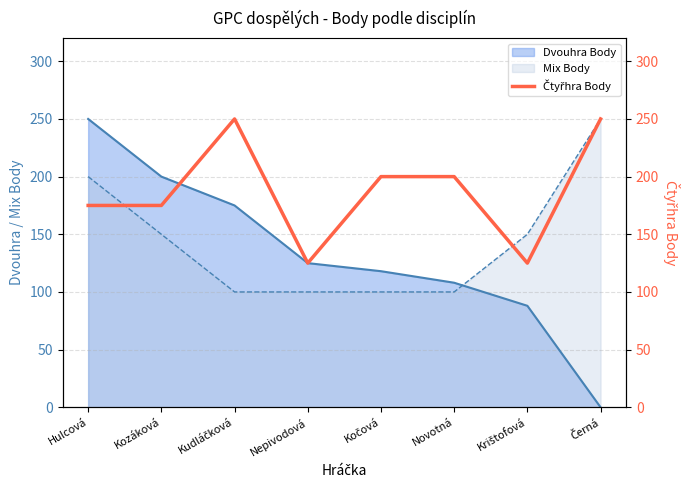

Reading left to right, what are all the values shown in this chart?

175	175	250	125	200	200	125	250